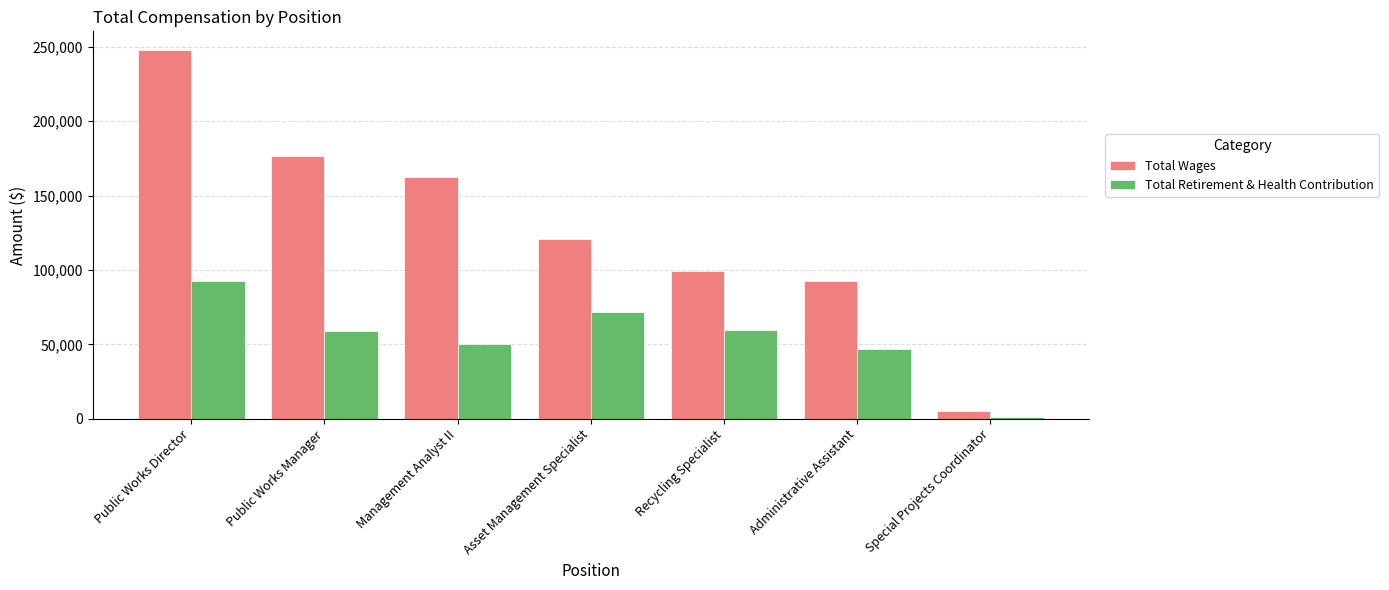

Is the value of Total Retirement & Health Contribution at Special Projects Coordinator greater than the value of Total Wages at Public Works Director?

No